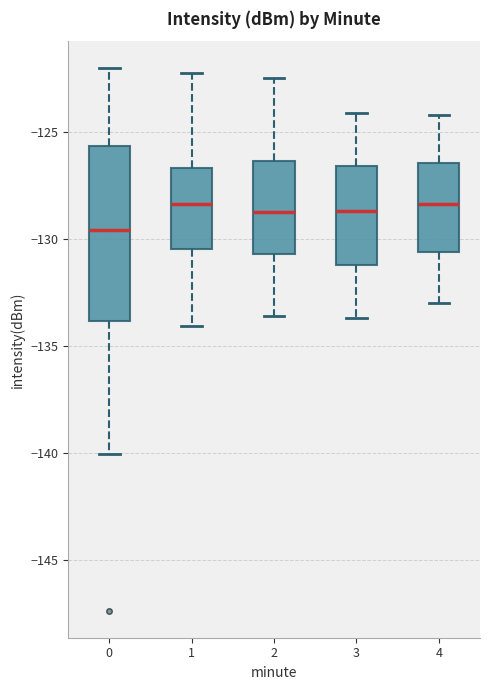

Reading left to right, read every box against the y-axis: the position of its median line, the range the box covers, and the ends of its whiskers. The values are not printed on the chart, so give them approximately, as read against the axis.

0: median -129.5, box -134.0 to -125.5, whiskers -140.0 to -122.0
1: median -128.5, box -130.5 to -126.5, whiskers -134.0 to -122.0
2: median -128.5, box -130.5 to -126.5, whiskers -133.5 to -122.5
3: median -128.5, box -131.0 to -126.5, whiskers -133.5 to -124.0
4: median -128.5, box -130.5 to -126.5, whiskers -133.0 to -124.0